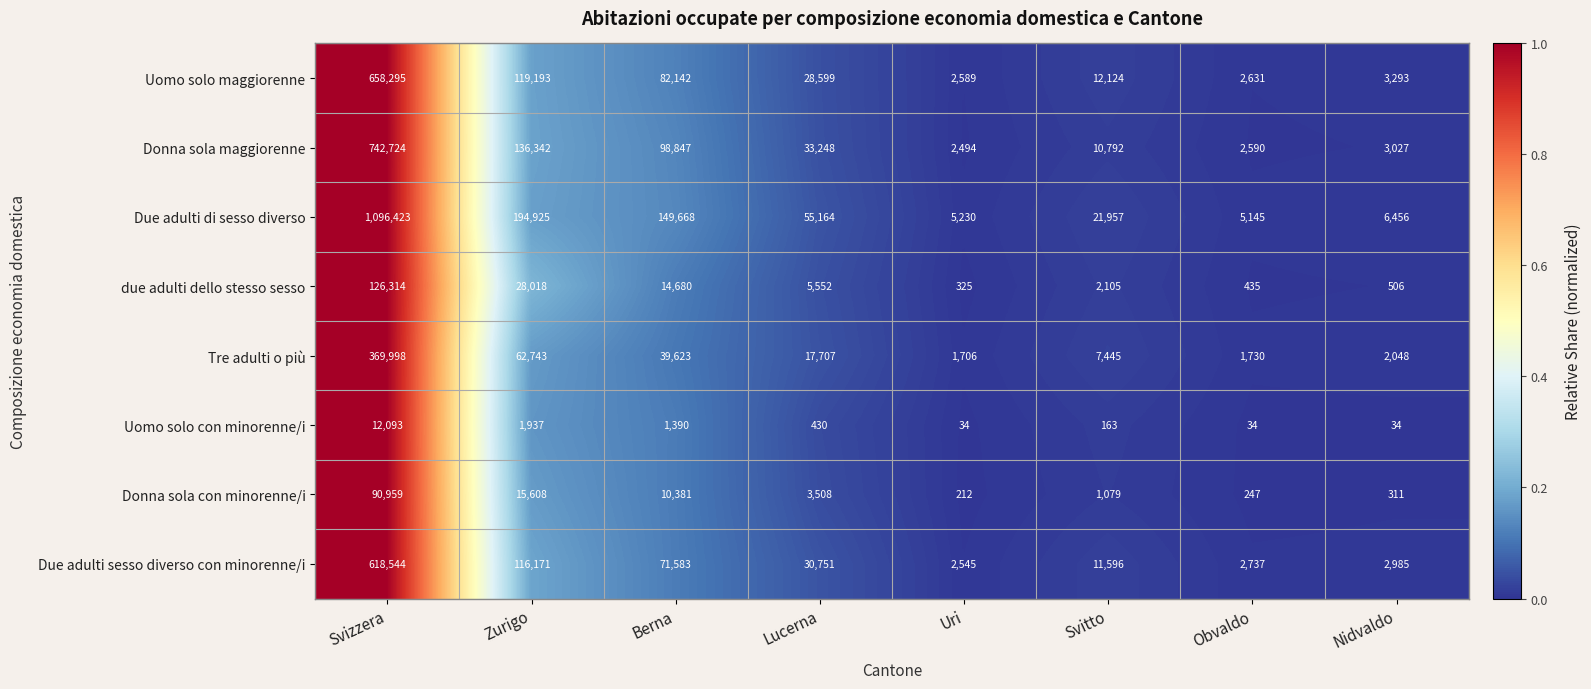

Rank the series by their maximum value, from lowest to highest.

Uomo solo con minorenne/i, Donna sola con minorenne/i, due adulti dello stesso sesso, Tre adulti o più, Due adulti sesso diverso con minorenne/i, Uomo solo maggiorenne, Donna sola maggiorenne, Due adulti di sesso diverso